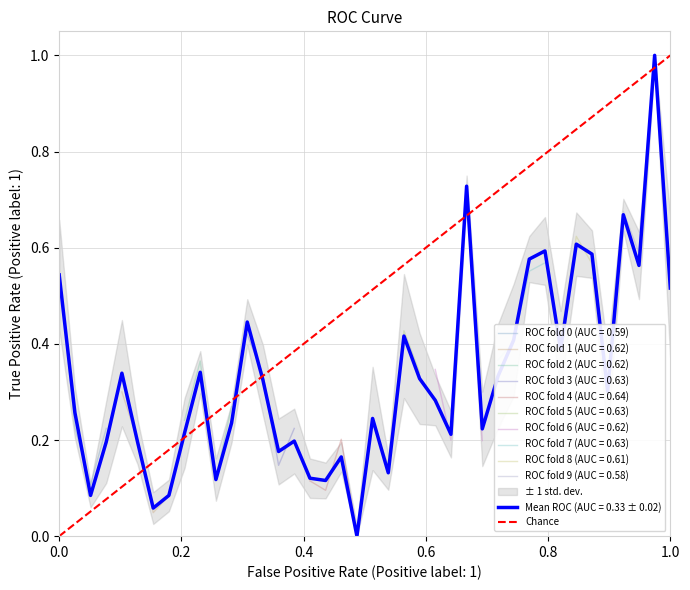

In ROC fold 0 (AUC = 0.59), how many points are lower than both neighbors (excluding endpoints)?

1